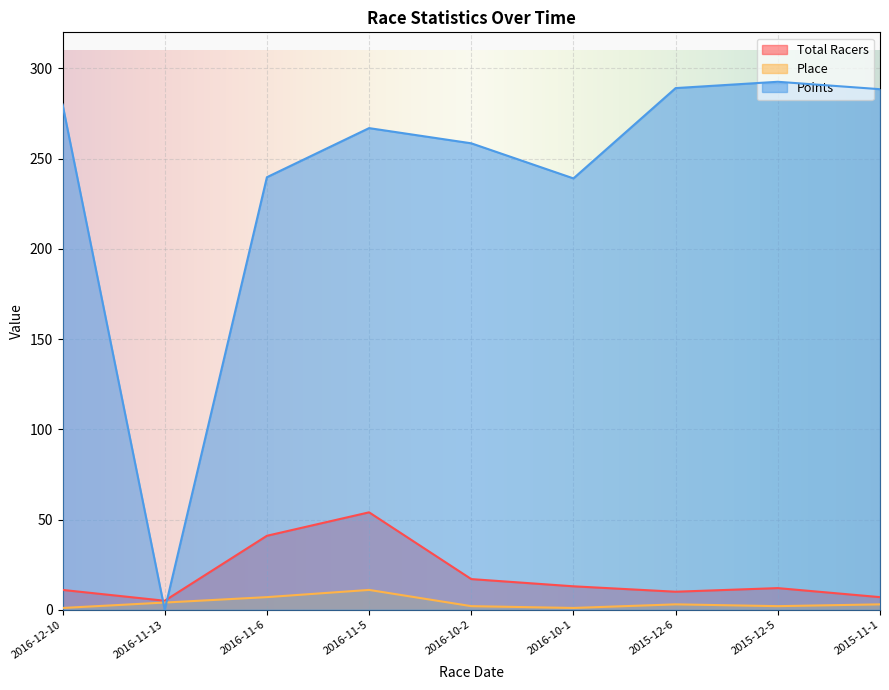

Which series changed the most between 2015-12-6 and 2015-11-1?

Total Racers